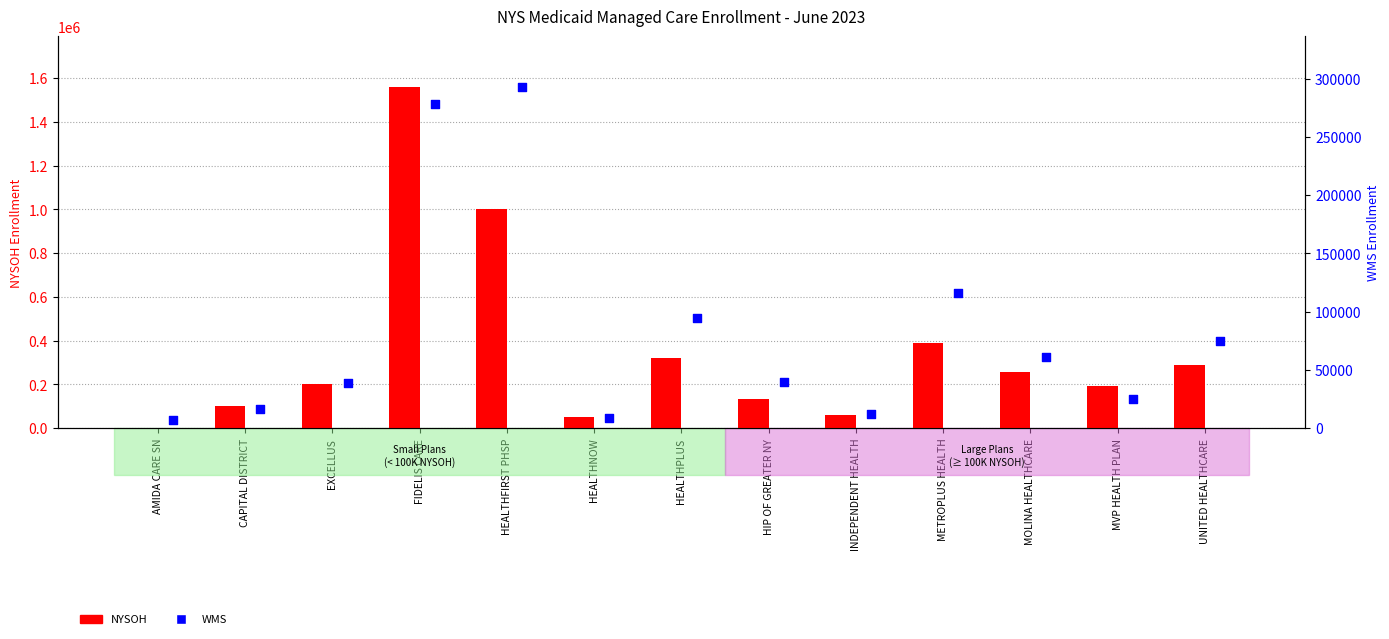

What are all the series names shown in the legend?

NYSOH, WMS